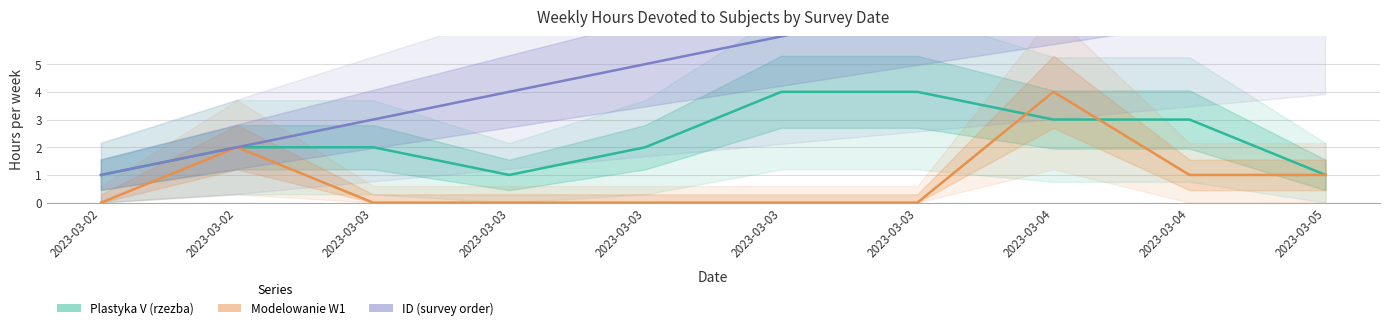

Where is ID nearest to the value 5?

2023-03-03